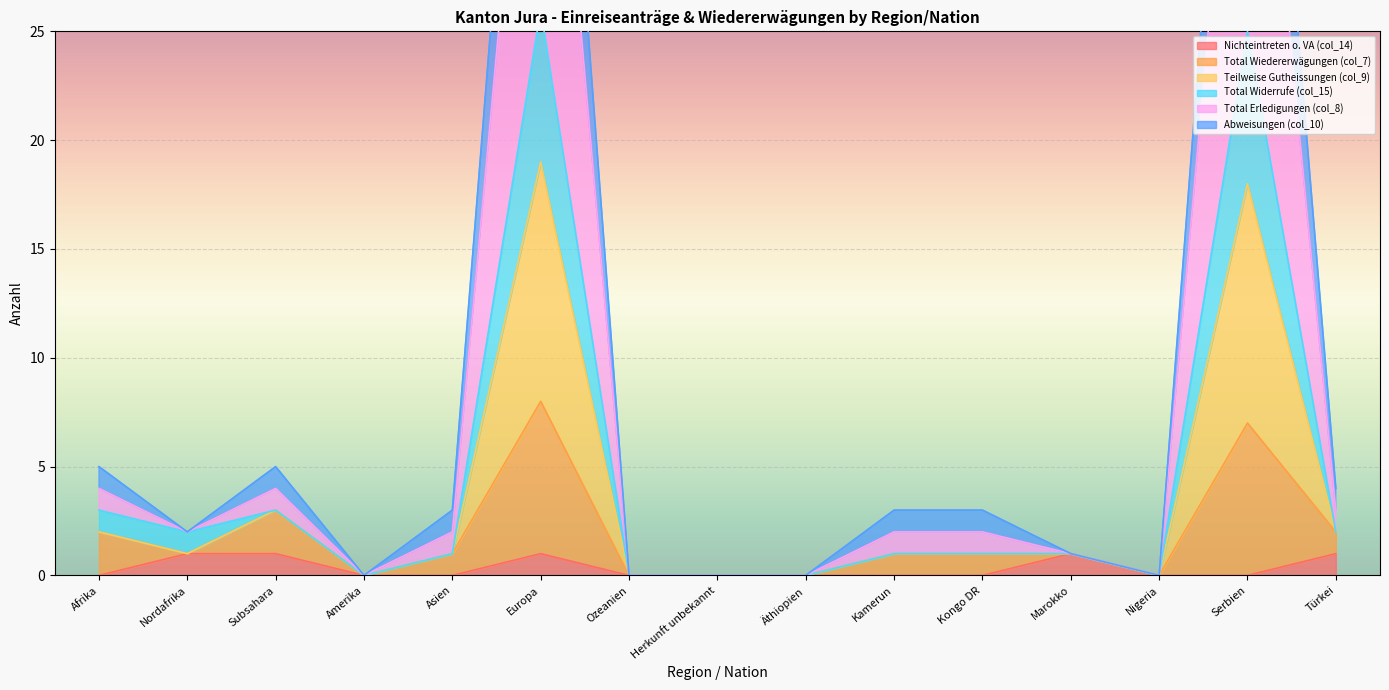

The value of Total Widerrufe (col_15) at Amerika is 0. True or false?

True